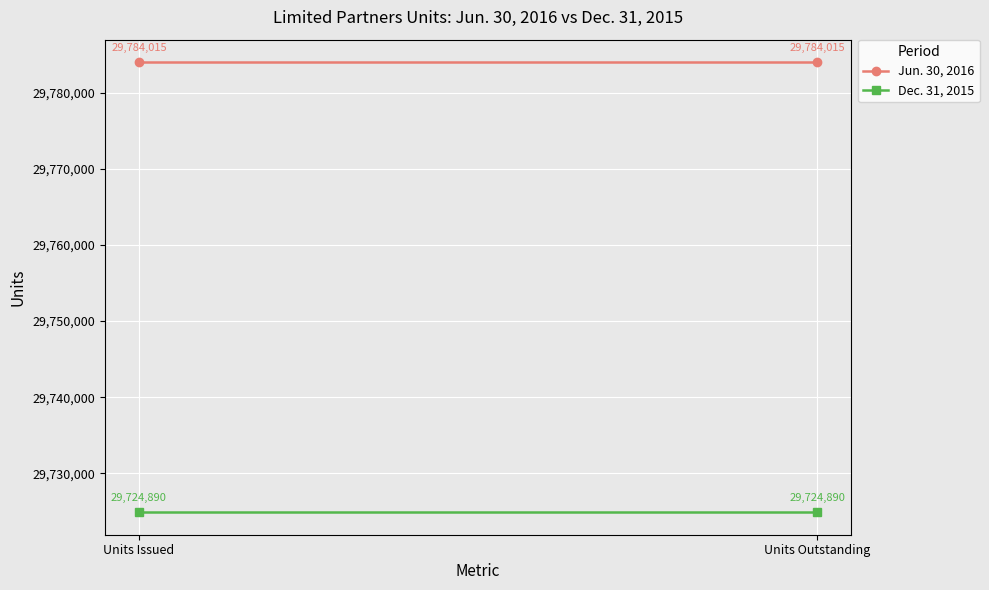

What is the total value across all series at Units Outstanding?

59508905